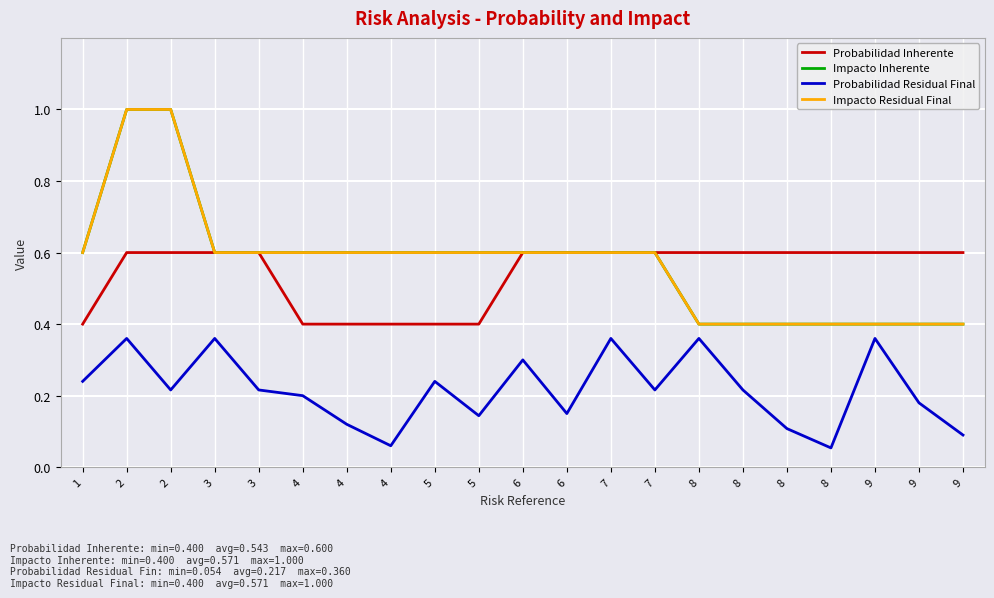

The Probabilidad Inherente series shows 0.6 at 8. True or false?

True